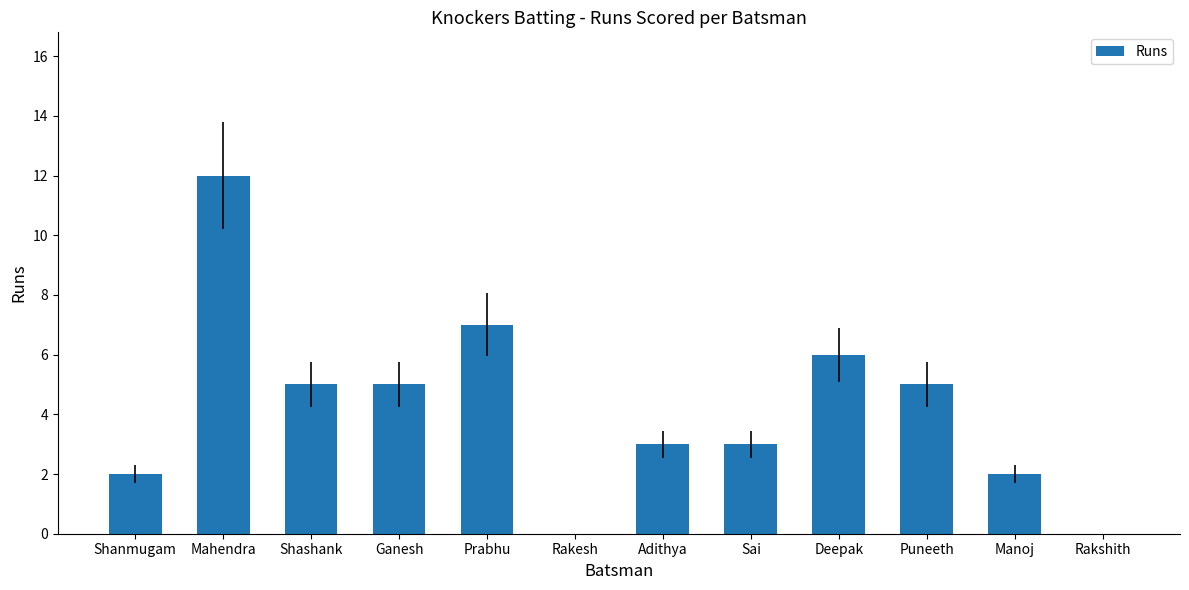

What is the change in value from Prabhu to Manoj?

-5